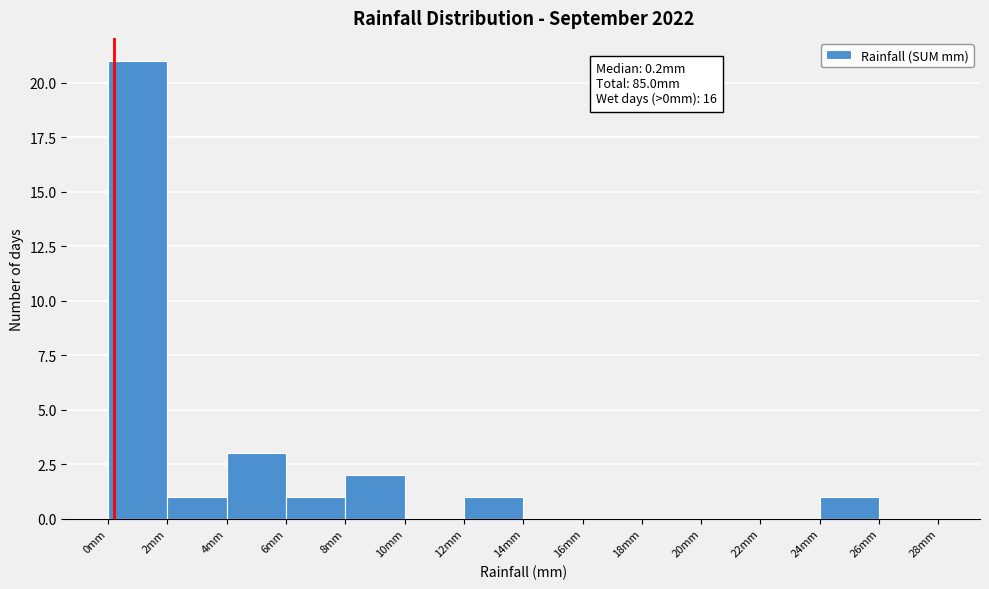

Which range on the x-axis has the tallest bar?

0 to 2